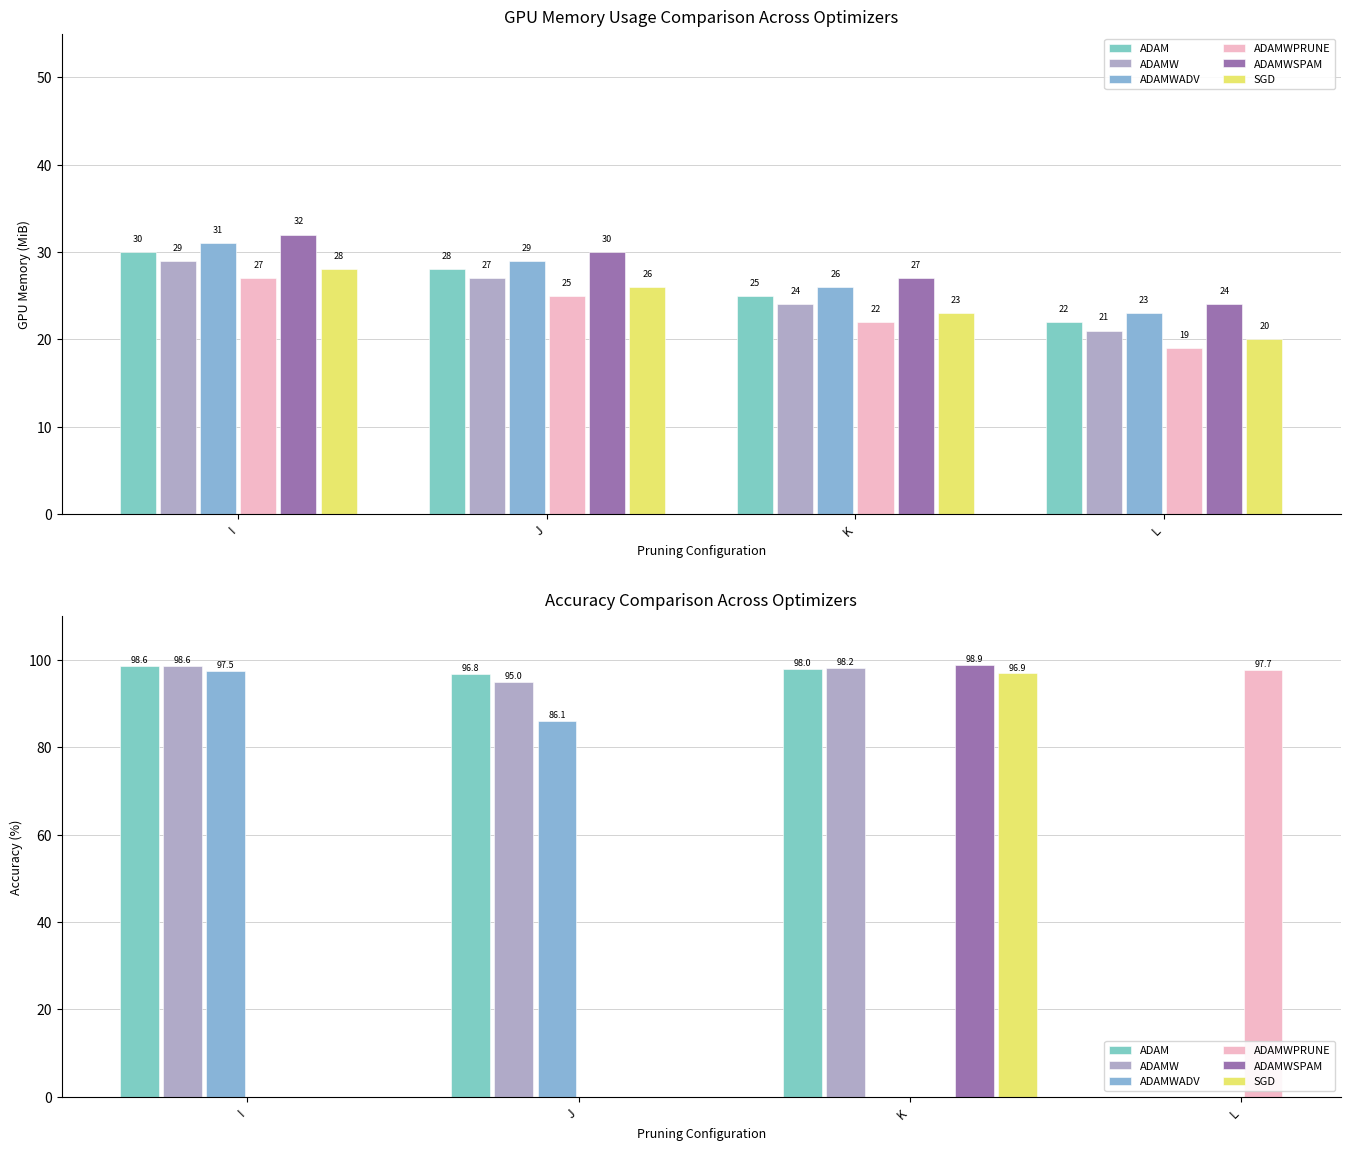

What is the difference between the ADAMW values at L and J?

6